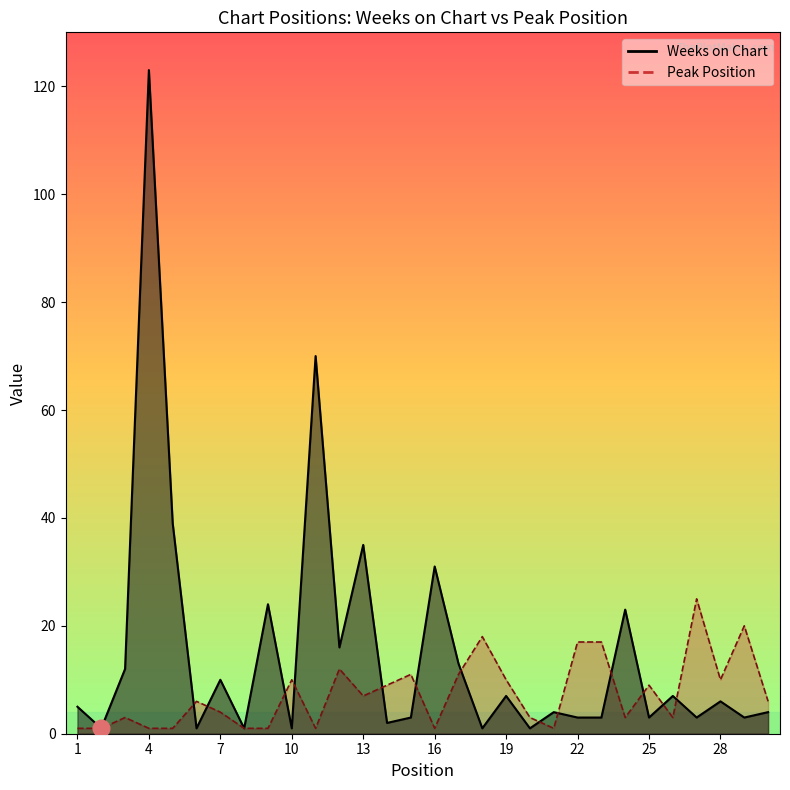

Is it true that Weeks on Chart equals 123 at 4?

True